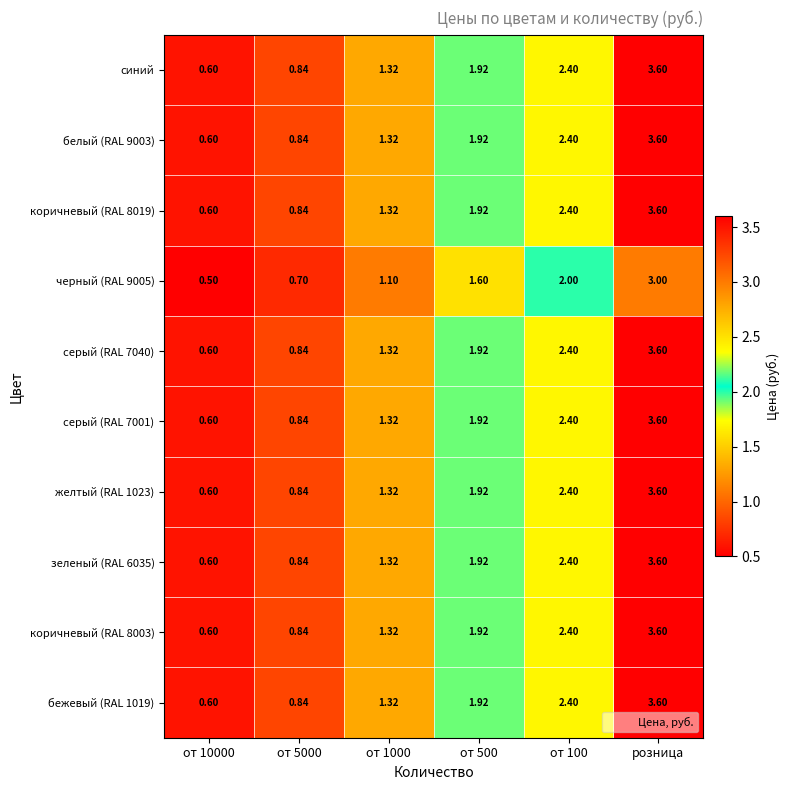

Count the number of categories in the chart.

6